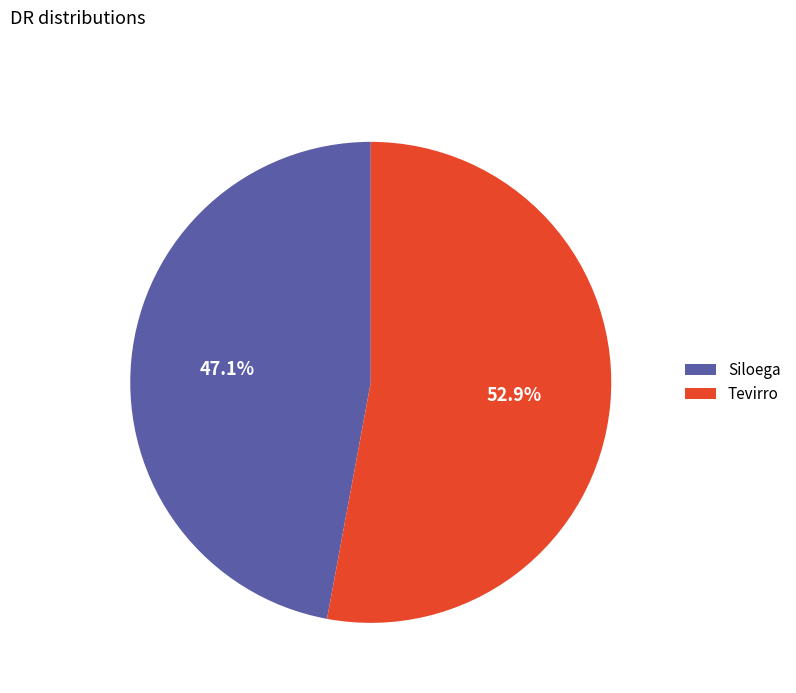

To the nearest percent, what is the average slice percentage?

50%